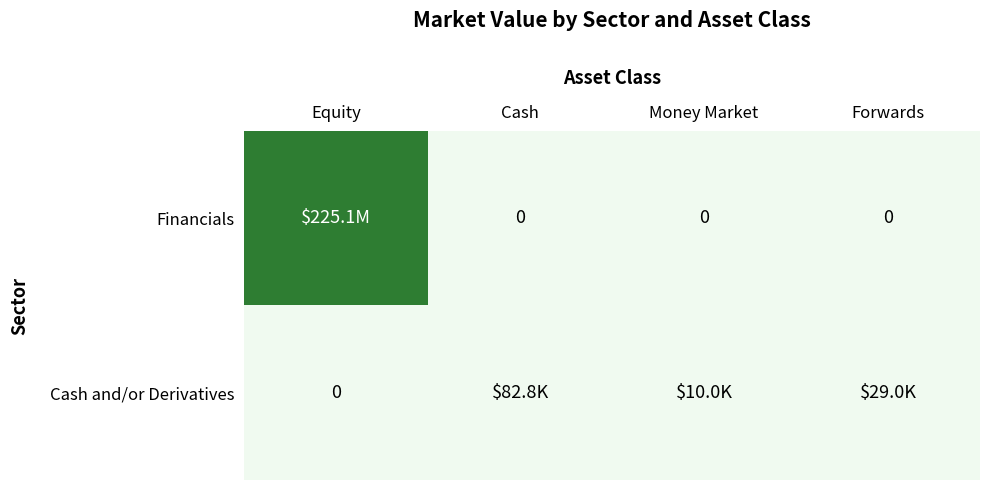

Which has a higher value, Equity or Money Market?

Equity